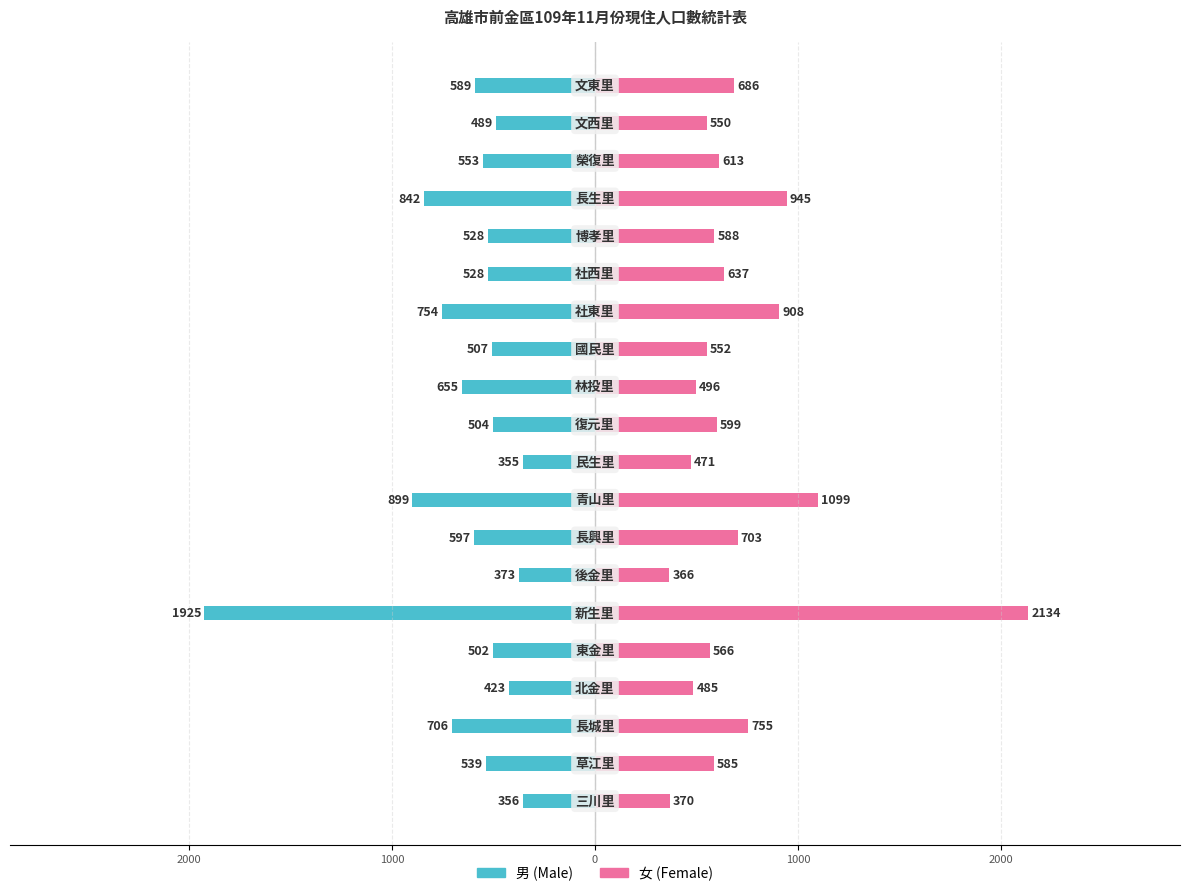

What is the average value of the 男 series?

-631